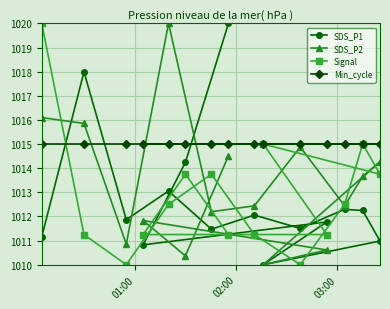

What is the value of the Signal point at the 13th from the left?

1012.5